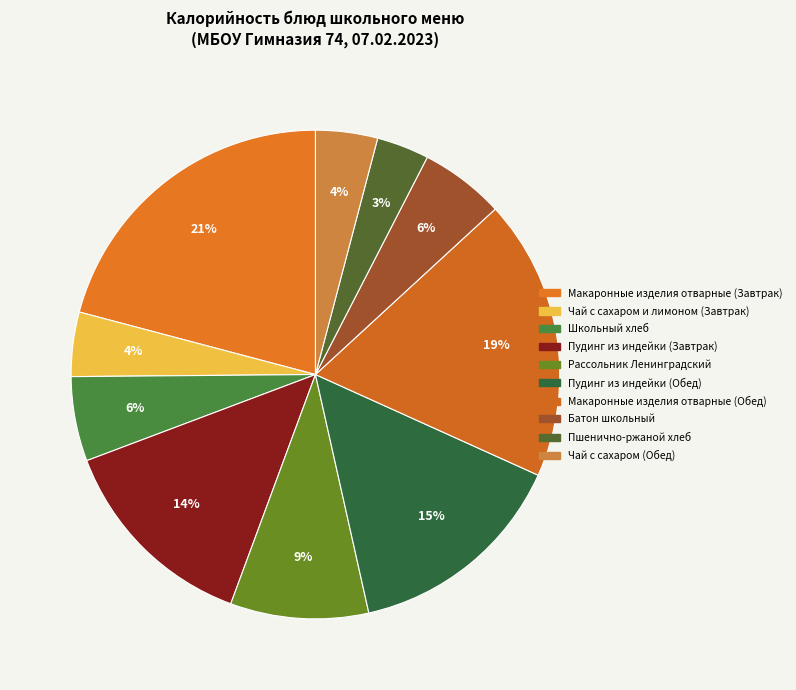

To the nearest percent, what is the average slice percentage?

10%